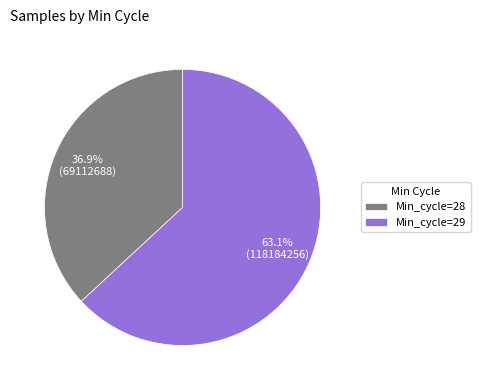

Which has a higher value, Min_cycle=28 or Min_cycle=29?

Min_cycle=29